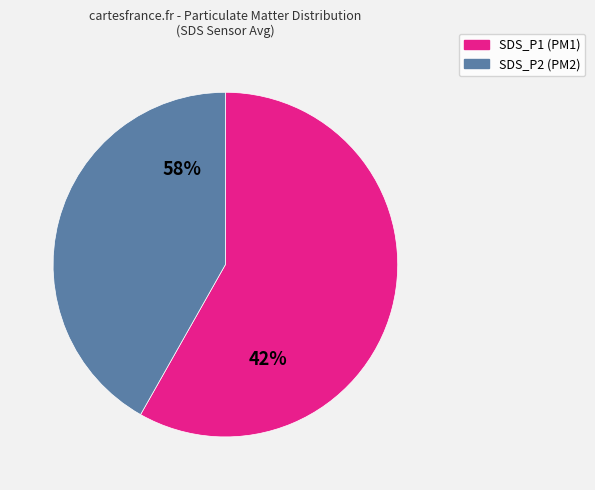

To the nearest percent, what percentage of the pie is SDS_P1?

59%